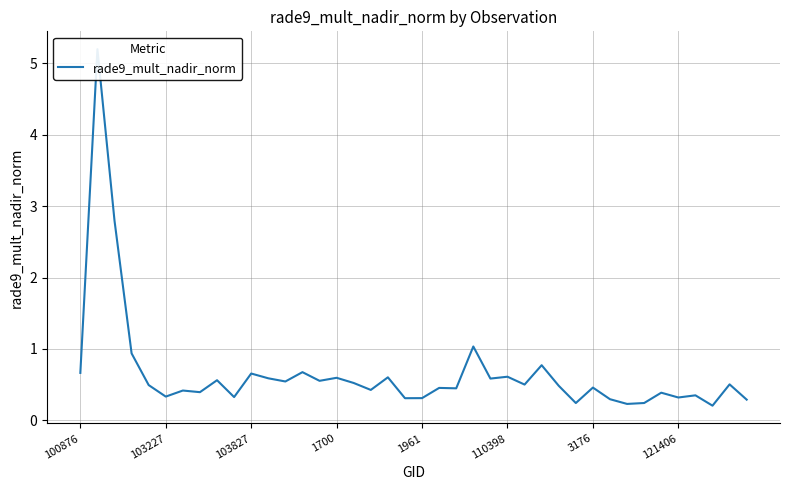

How many points are lower than both their immediate neighbors (excluding endpoints)?

14